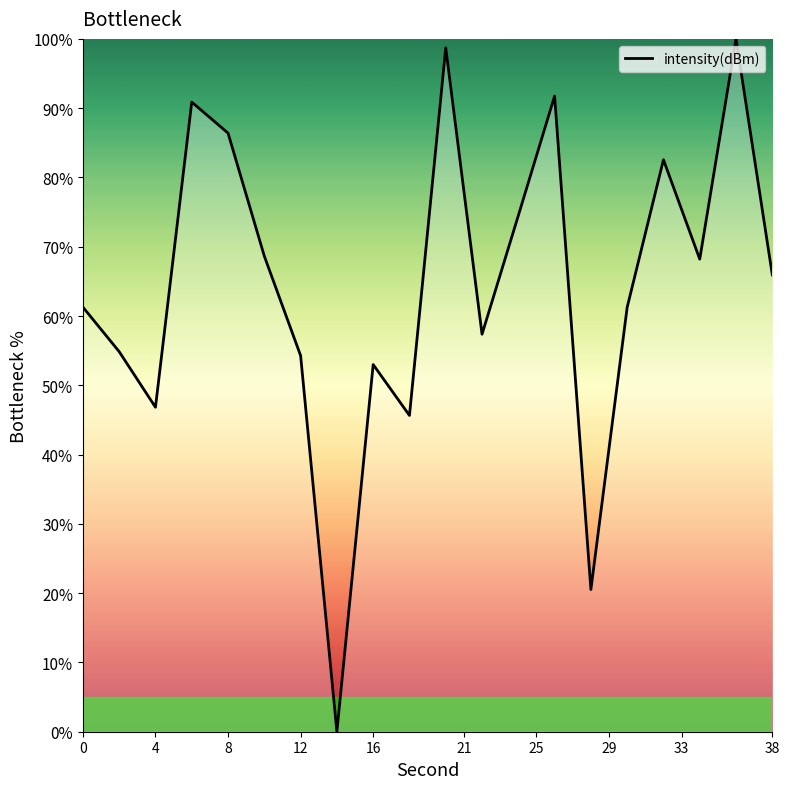

What is the difference between the maximum and minimum values?

100.0